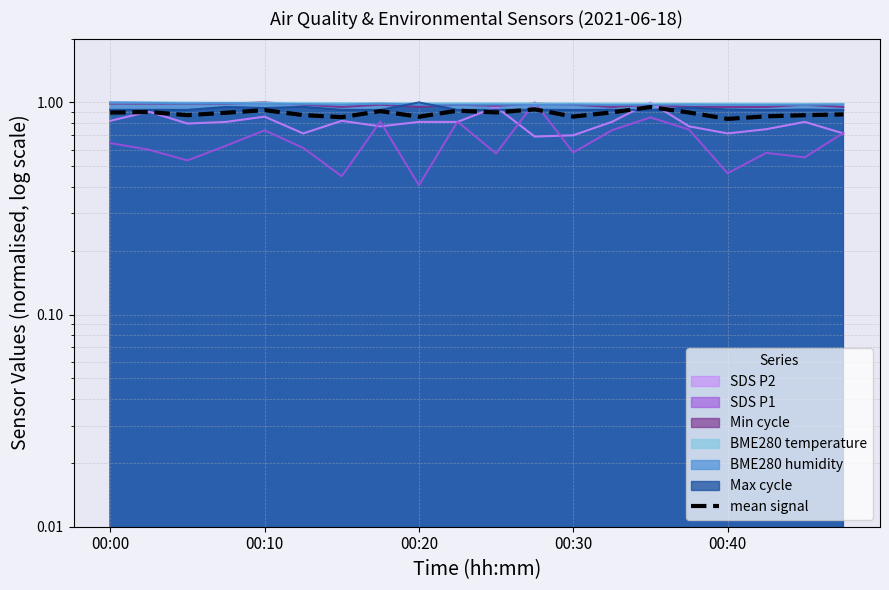

How many points are higher than both their immediate neighbors (excluding endpoints)?

6